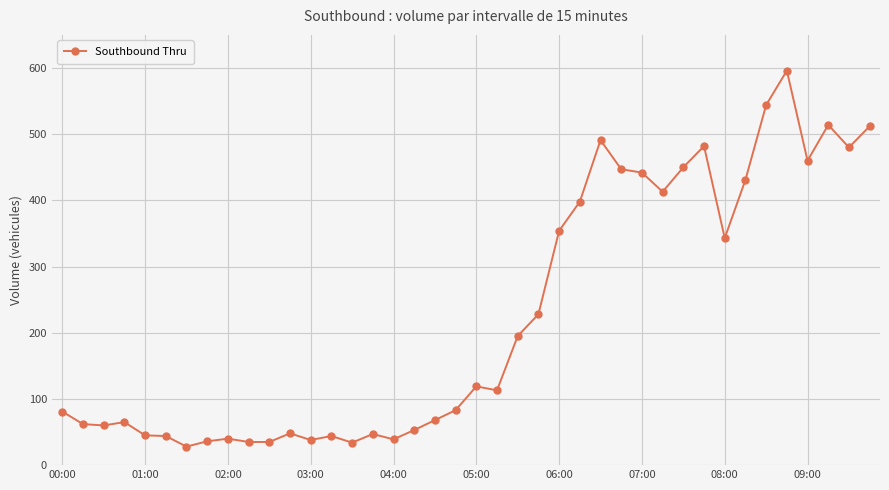

True or false: the data has more than 0 interior local peaks.

True